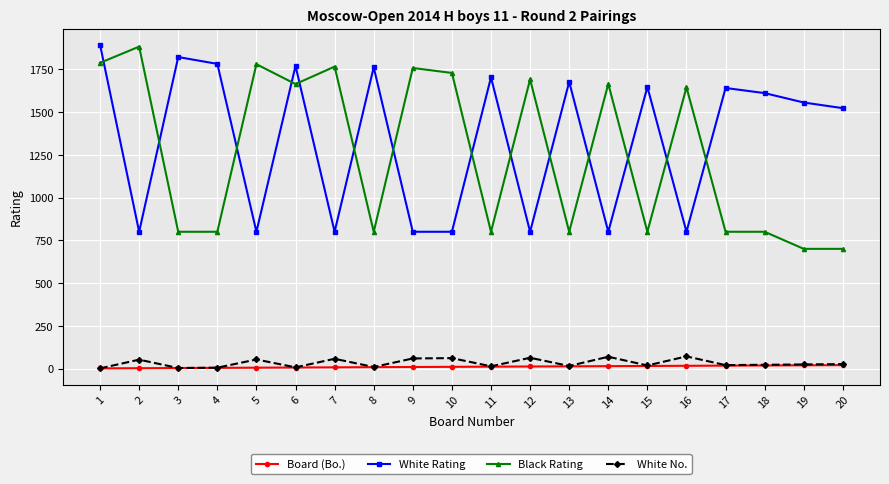

What is the difference between the highest and lowest values at 16?

1629